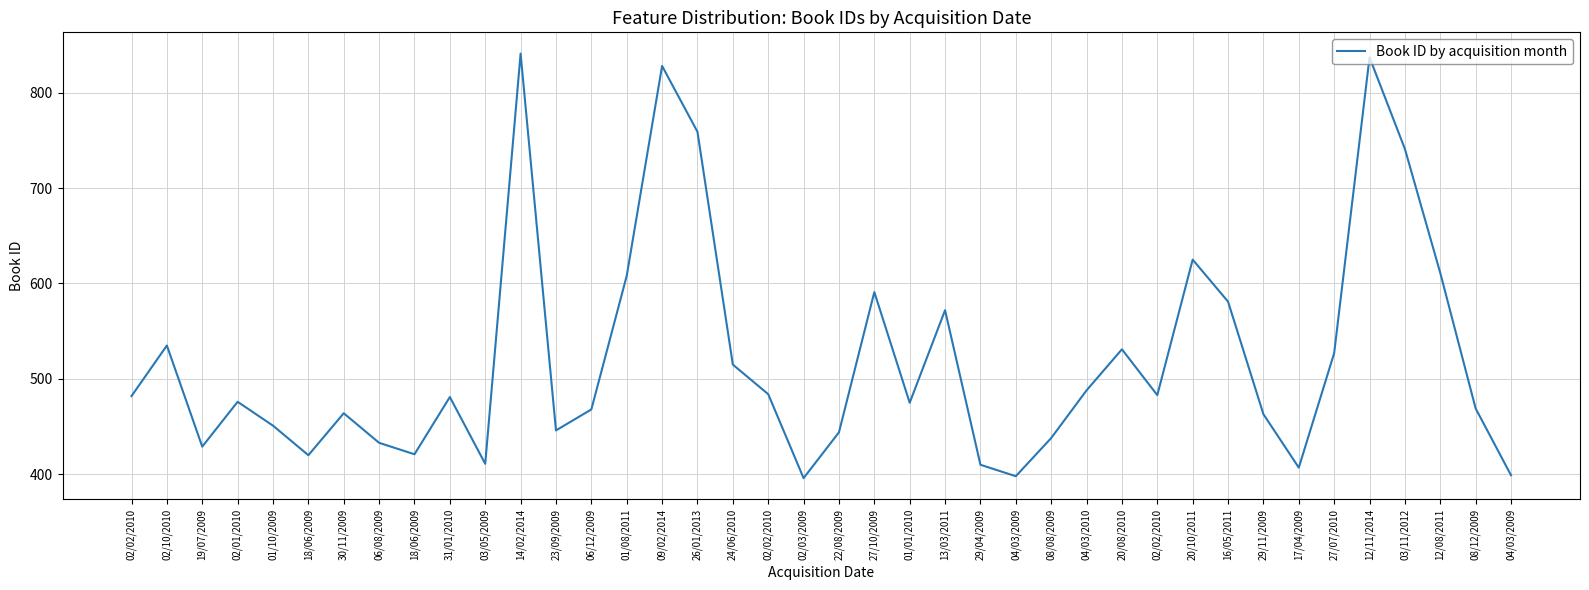

Where is the data nearest to the value 618?

20/10/2011